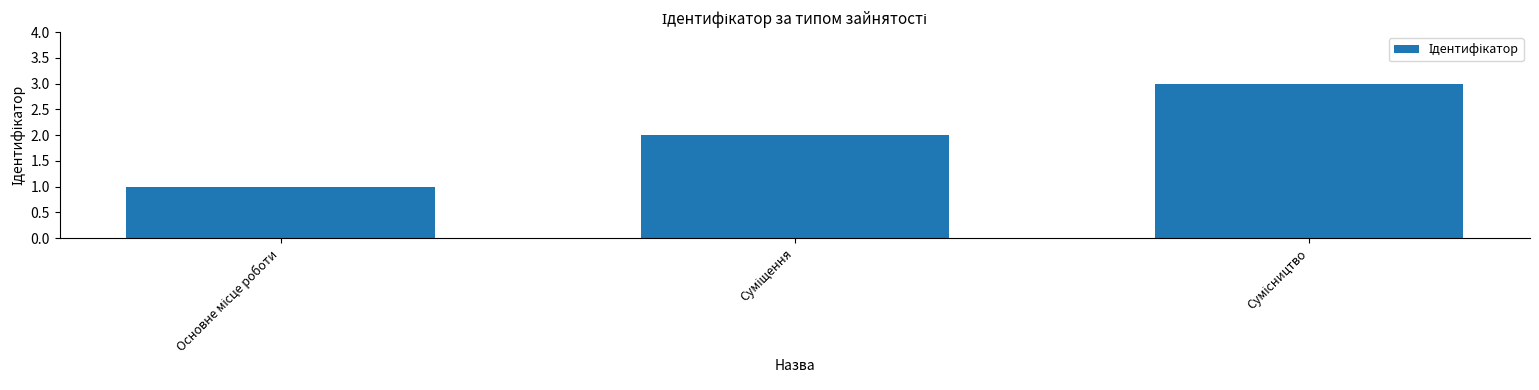

What is the sum of all values?

6